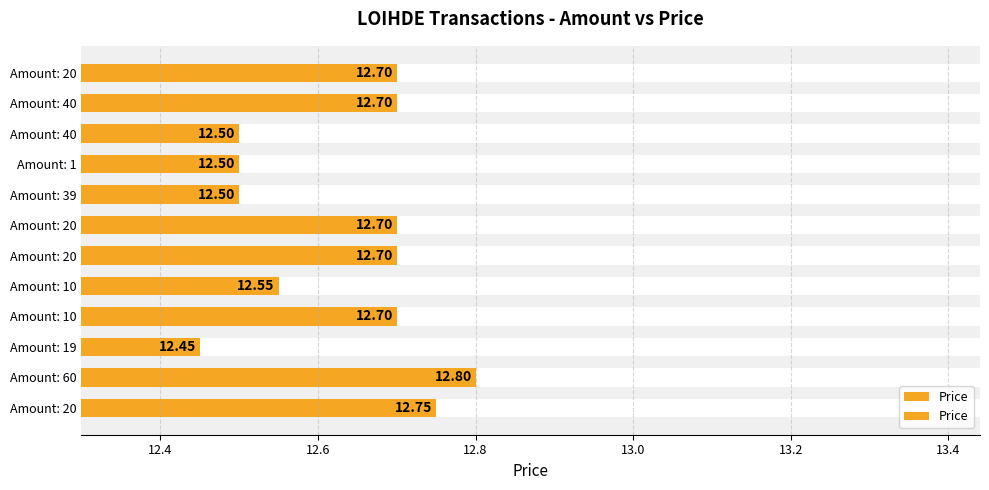

Are the bars horizontal?

Yes